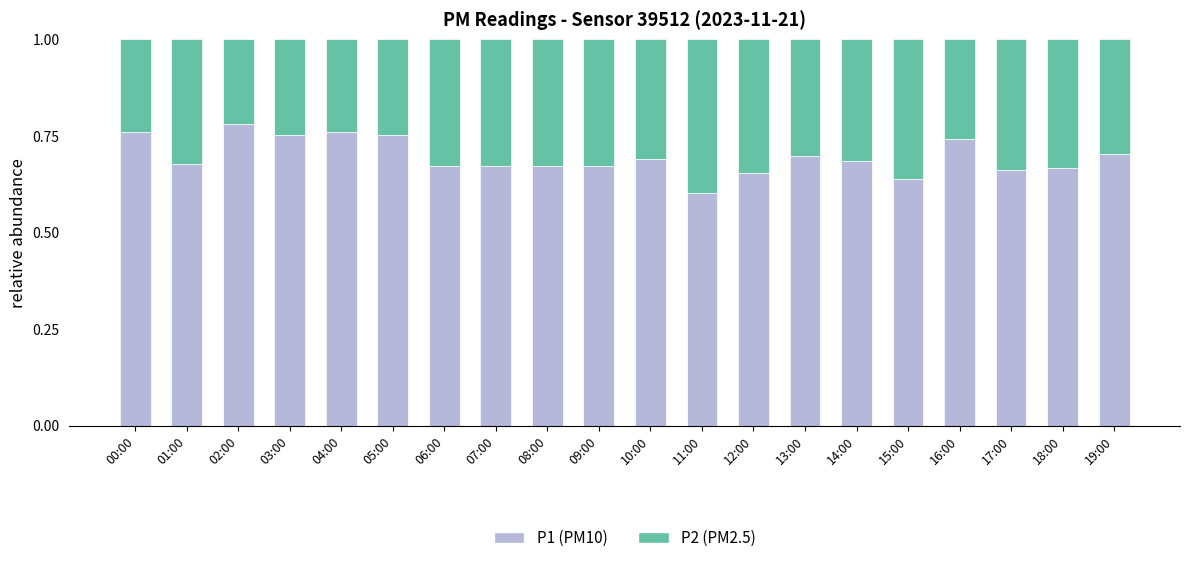

Count the number of categories in the chart.

20